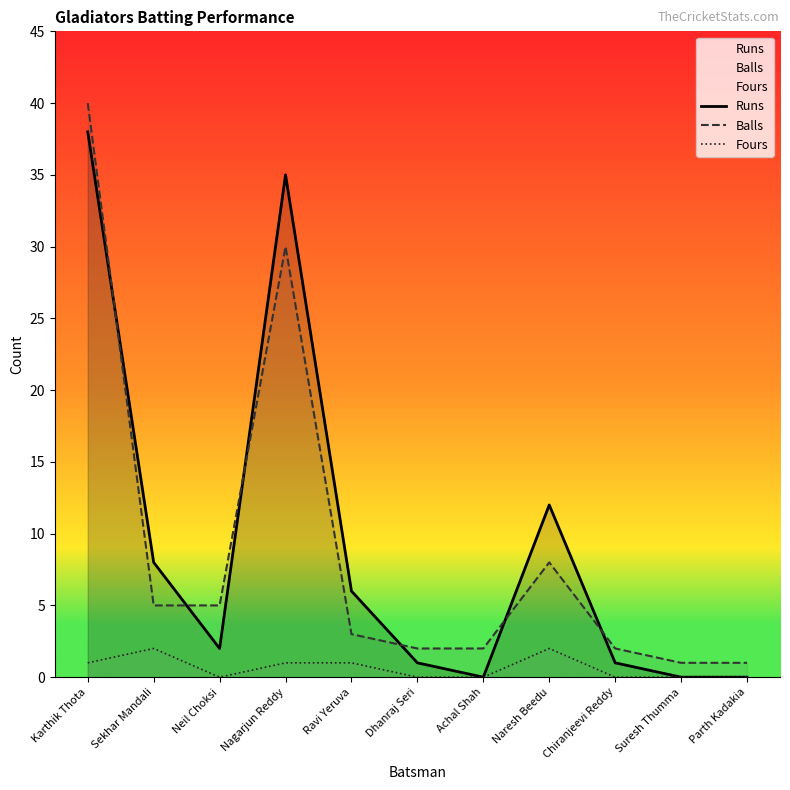

What is the average value of the Runs series?

9